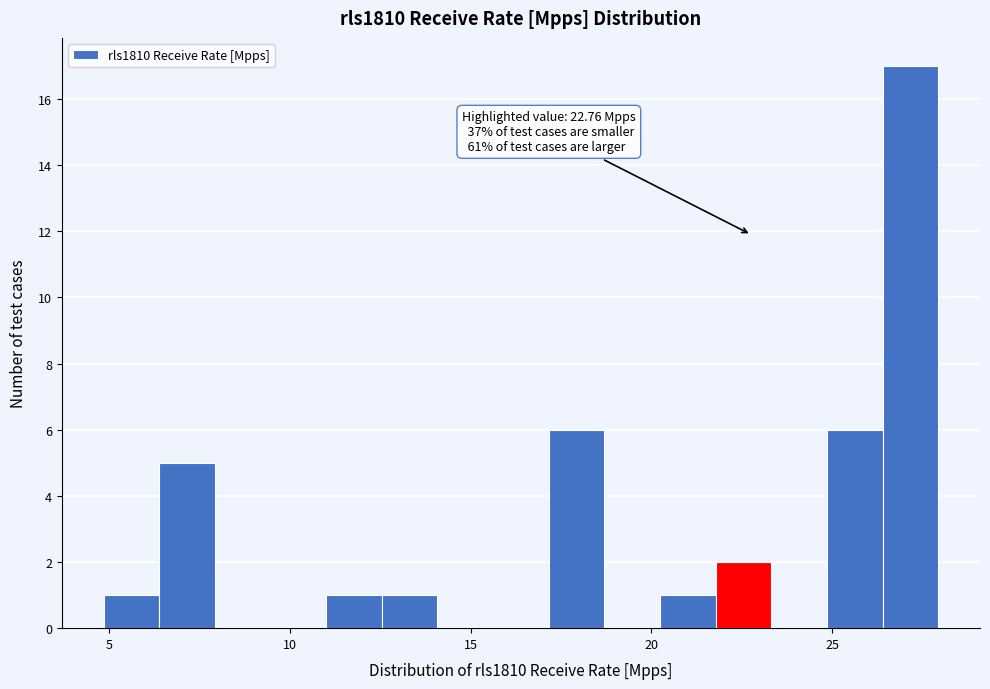

Read against the x-axis, roughly where is the centre of the tallest bar?

27.0